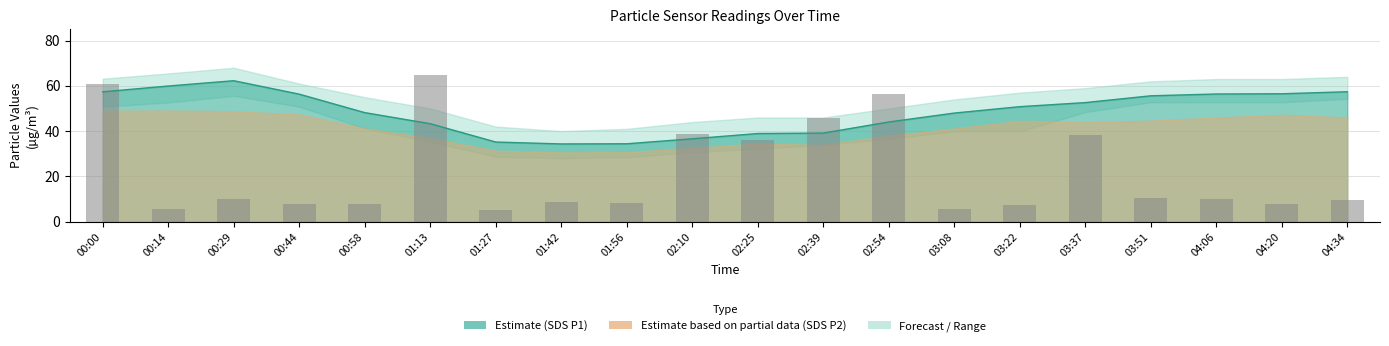

What is the label of the 7th bar from the right?

03:08